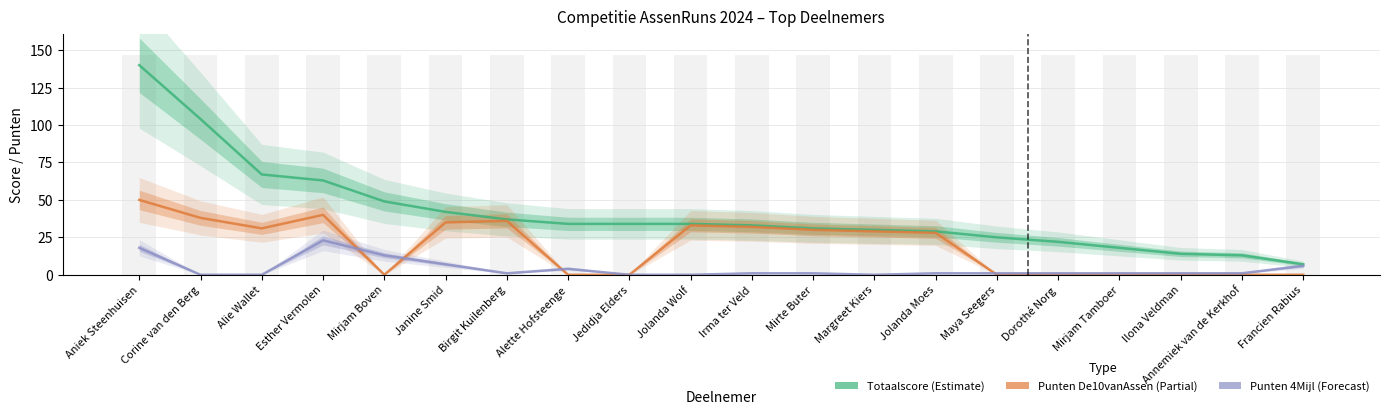

Does the chart contain stacked bars?

No